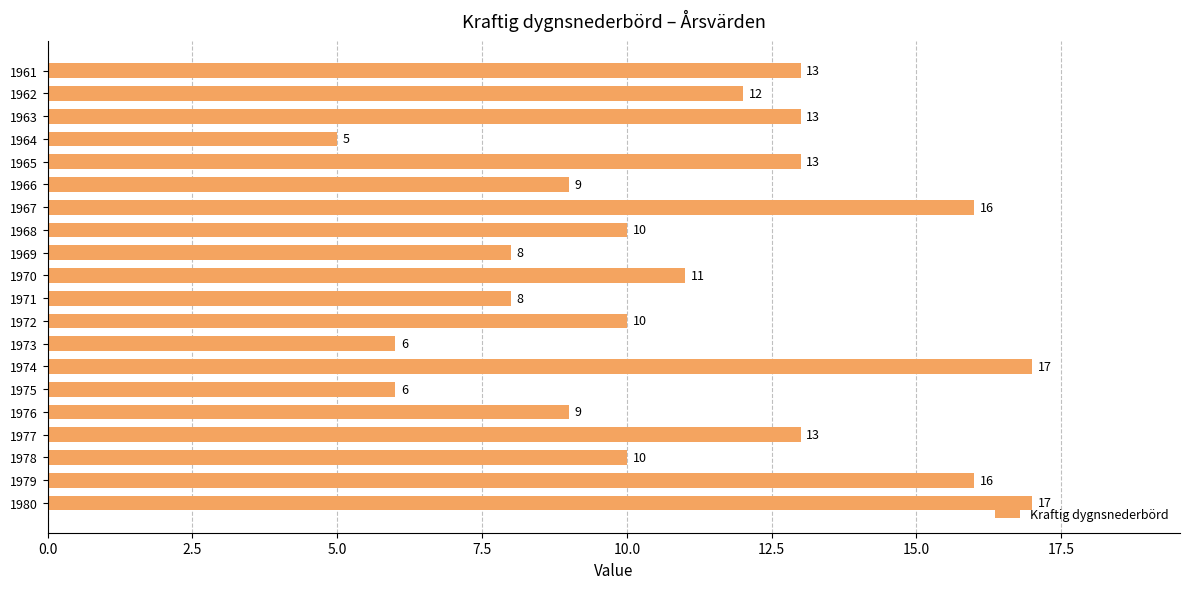

How many values are below 11?

10